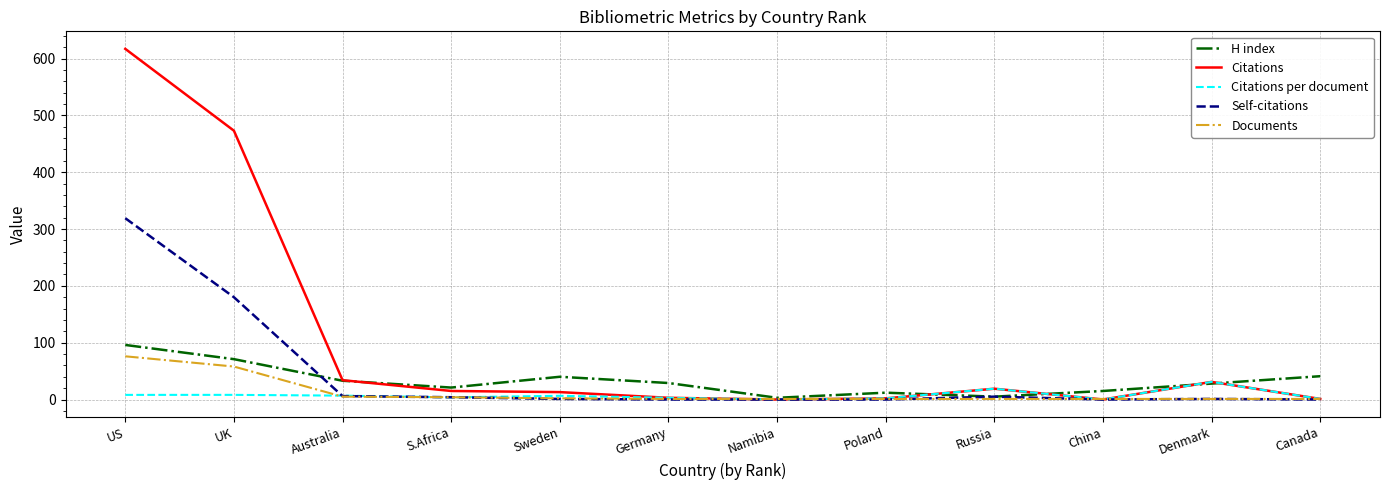

Rank the series by their maximum value, from highest to lowest.

Citations, Self-citations, H index, Documents, Citations per document